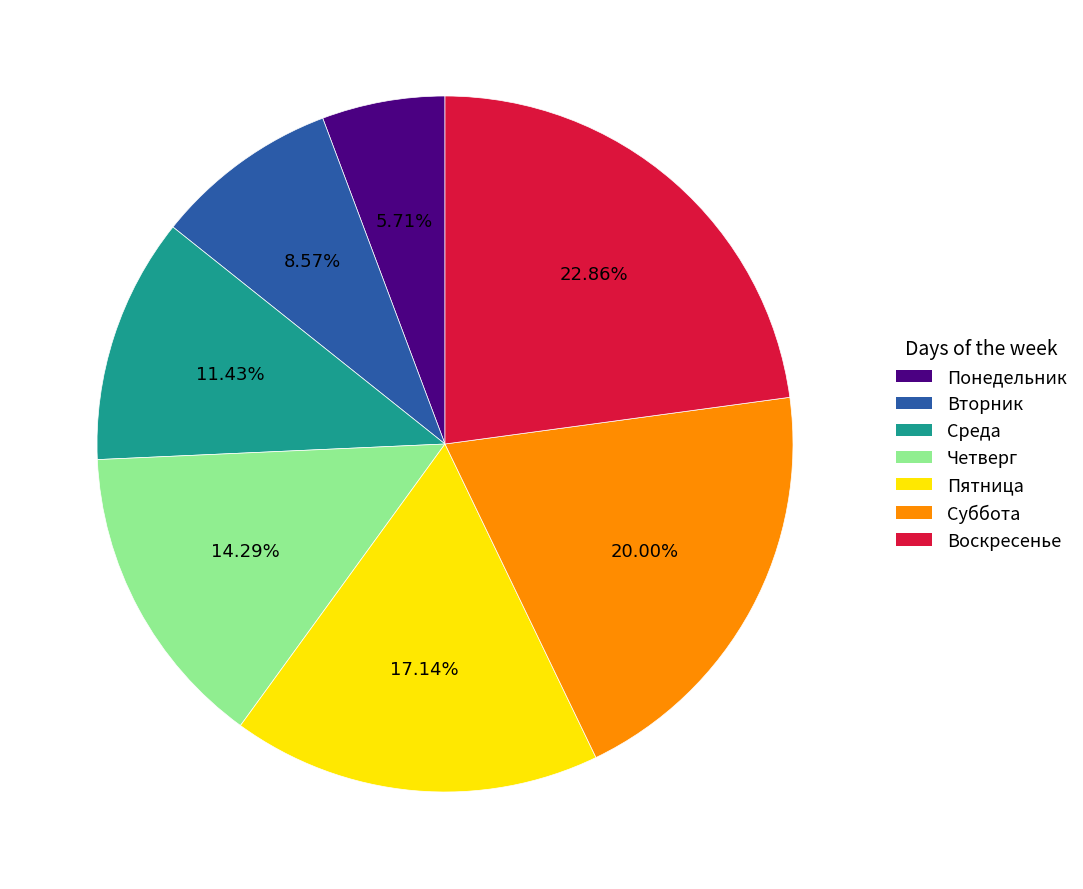

Which category has the biggest portion of the pie?

Воскресенье